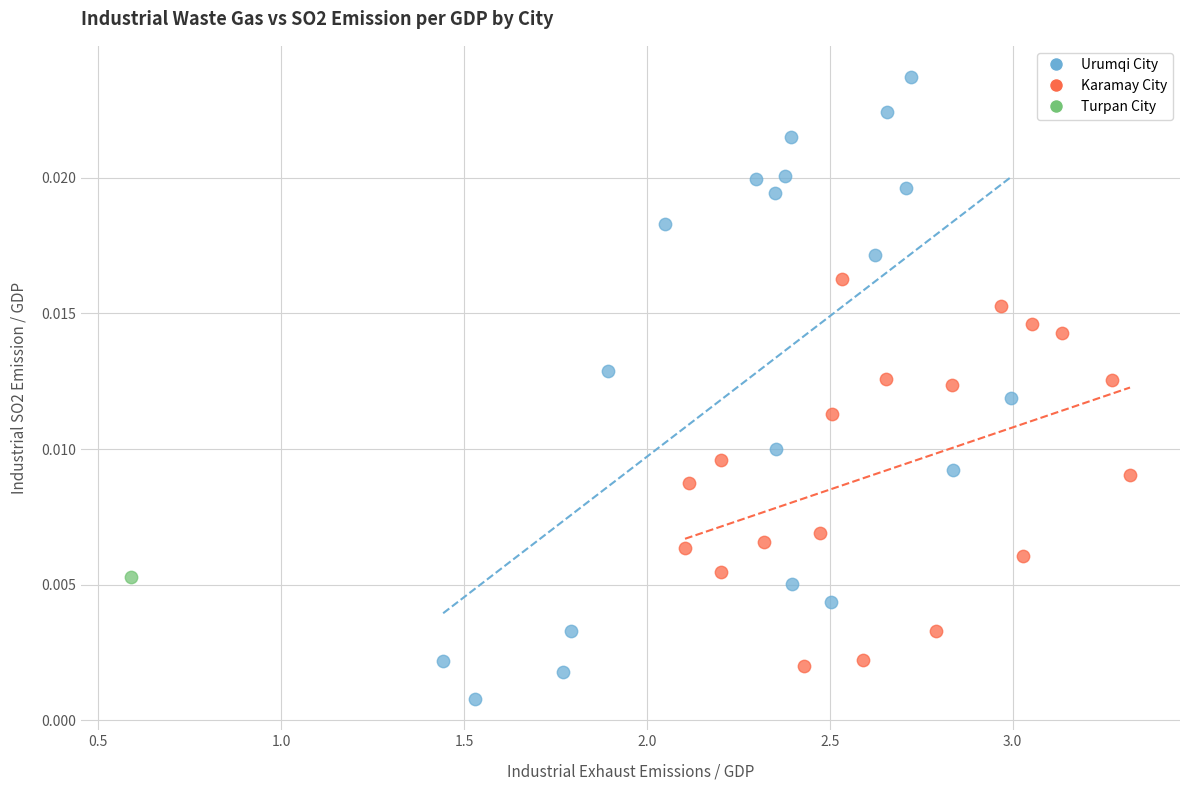

What are all the series names shown in the legend?

Urumqi City, Karamay City, Turpan City